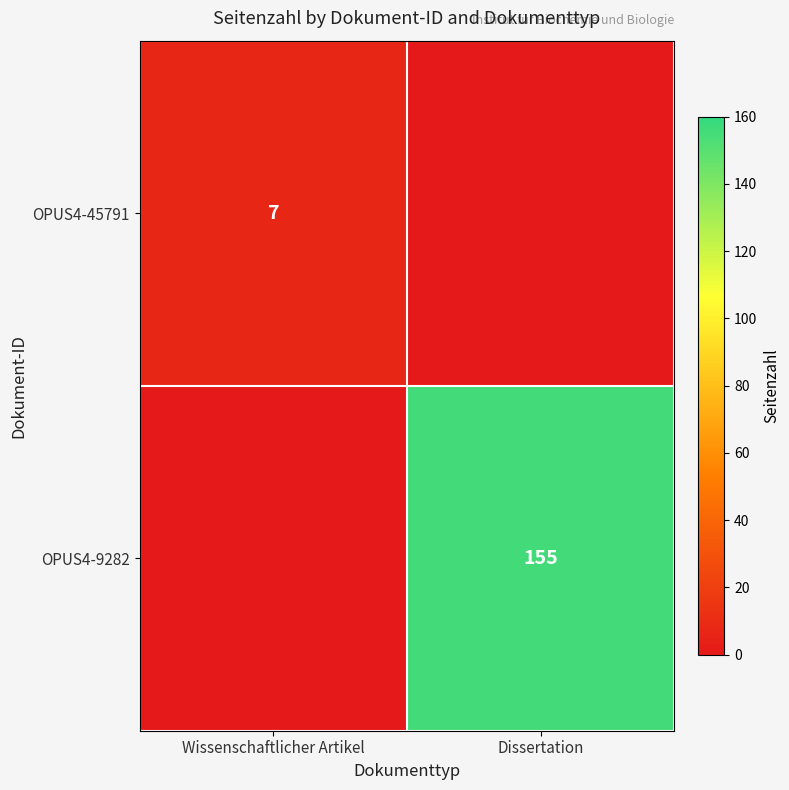

The OPUS4-45791 series shows 10 at Wissenschaftlicher Artikel. True or false?

False